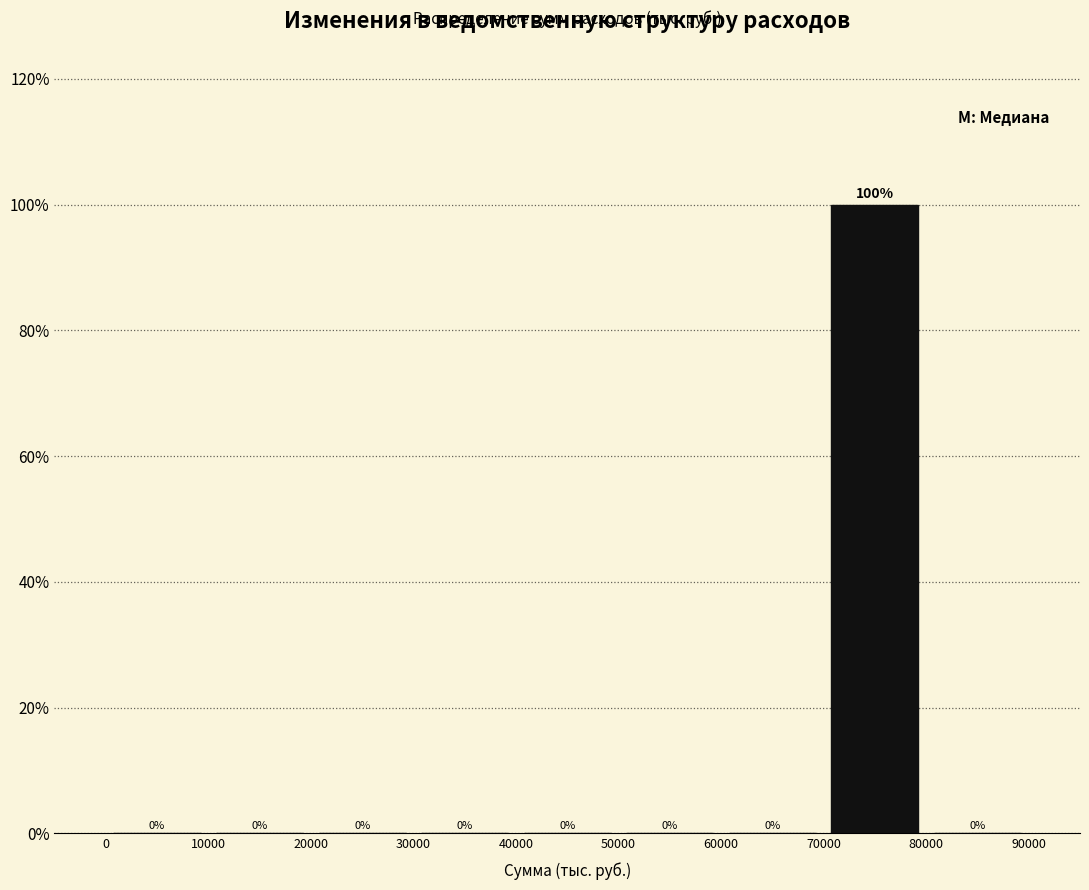

Reading left to right, transcribe this chart: for each bar, give the range it covers on the x-axis and its height.

0 to 10000: 0
10000 to 20000: 0
20000 to 30000: 0
30000 to 40000: 0
40000 to 50000: 0
50000 to 60000: 0
60000 to 70000: 0
70000 to 80000: 100
80000 to 90000: 0